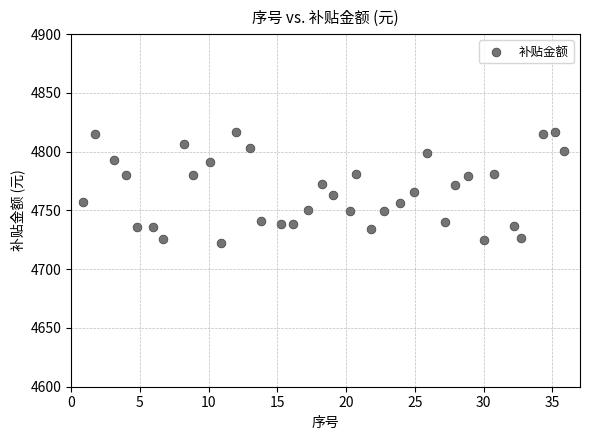

What is the range of Y values (max minus min)?

94.9